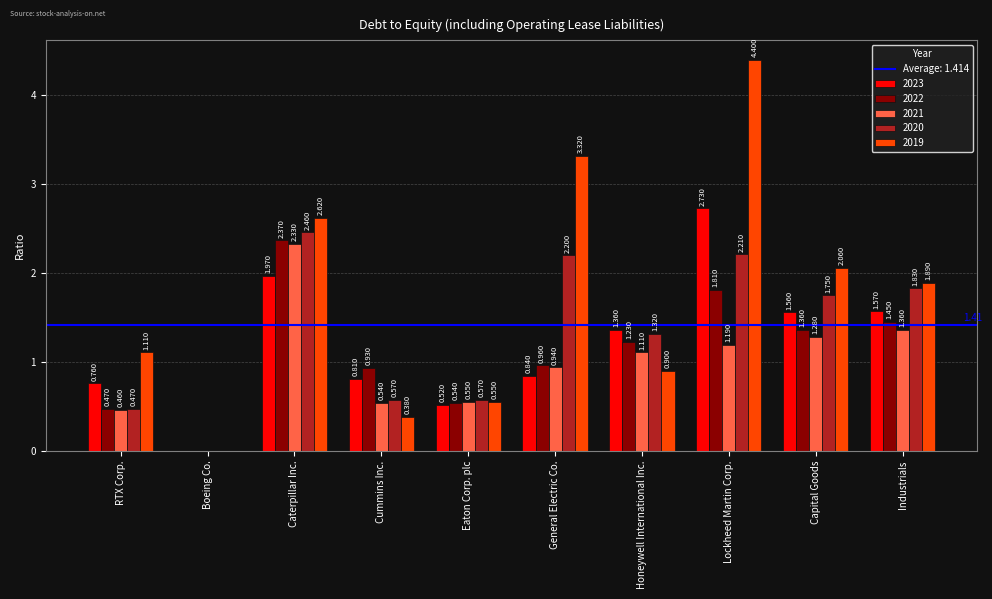

At which category is the sum across all series the highest?

Lockheed Martin Corp.